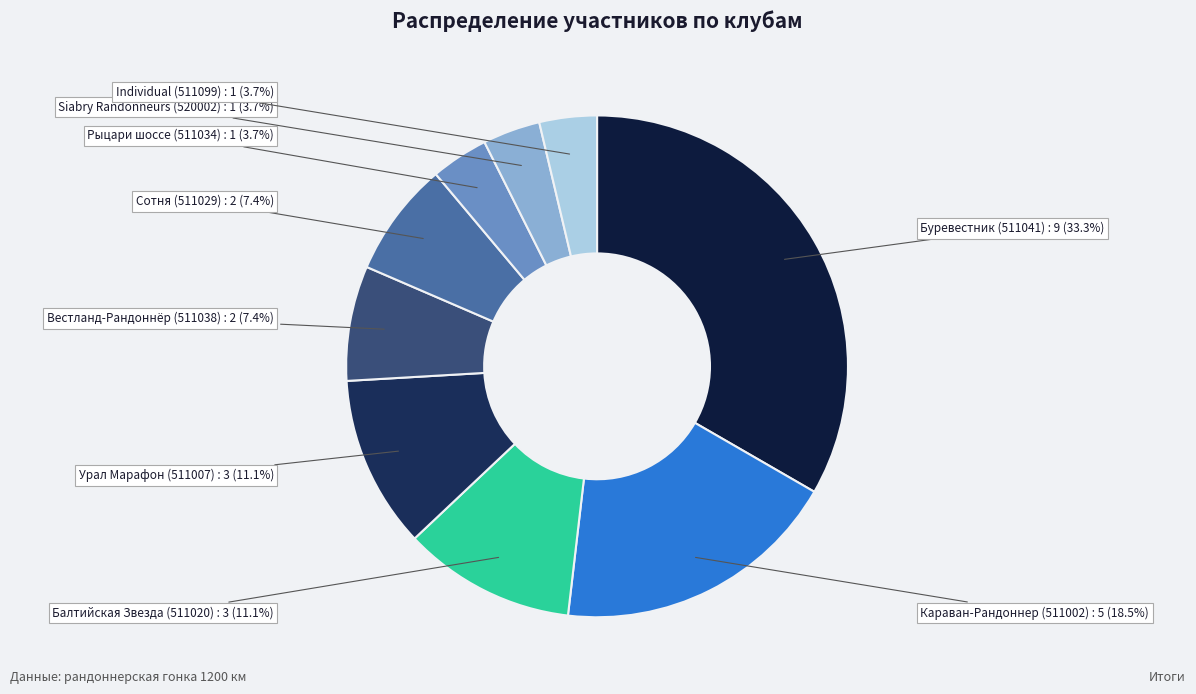

To the nearest percent, what is the average slice percentage?

11%